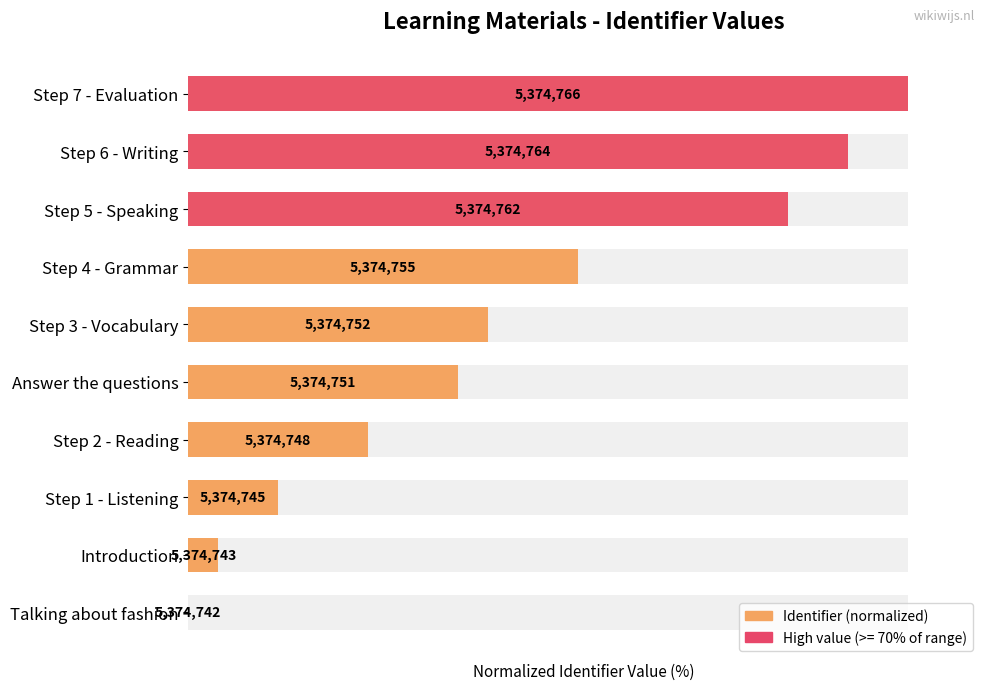

What is the average value?

45.0